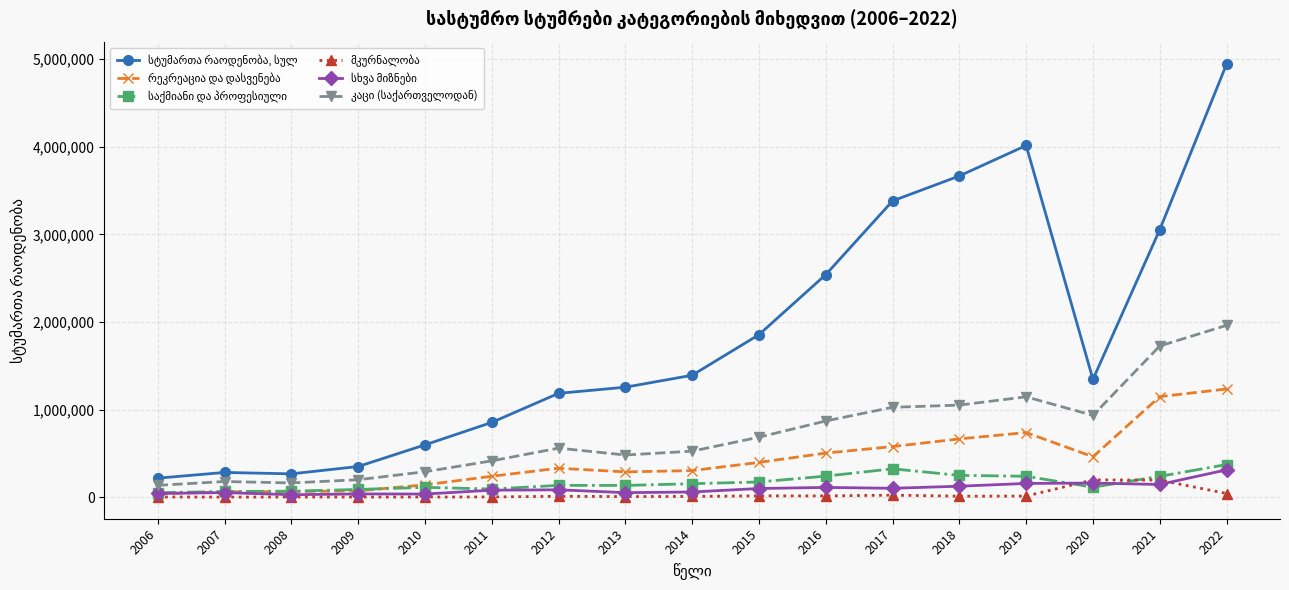

At which category is the sum across all series the highest?

2022